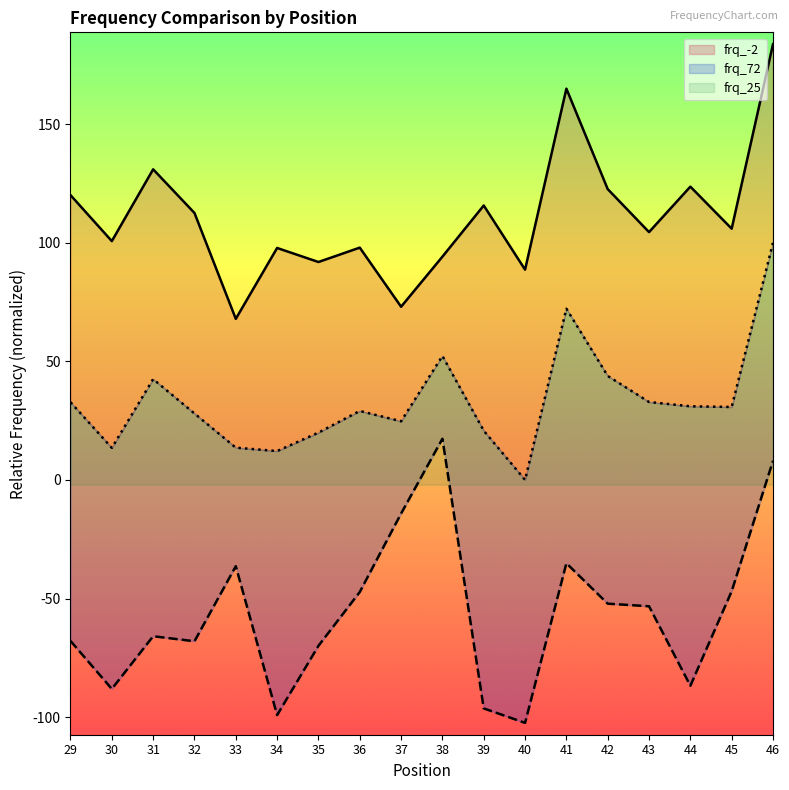

Which series changed the most between 30 and 34?

frq_72